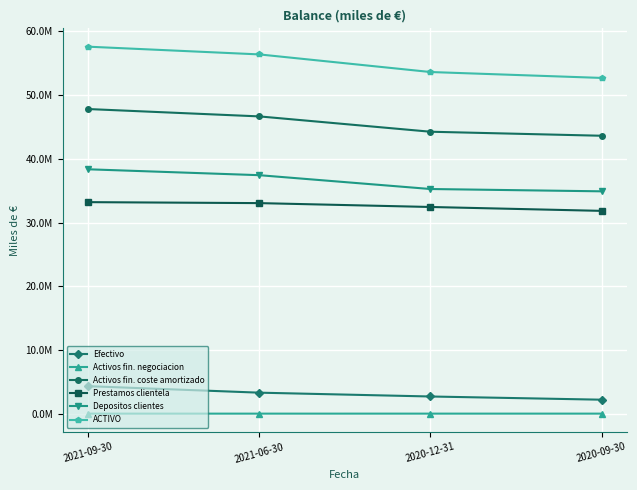

True or false: Activos fin. coste amortizado and Prestamos clientela intersect in this chart.

False